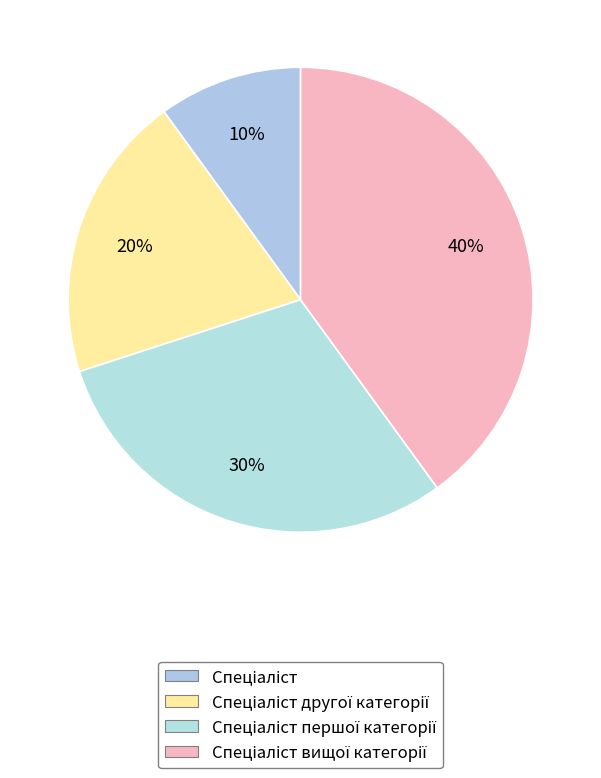

How many slices are in this pie chart?

4